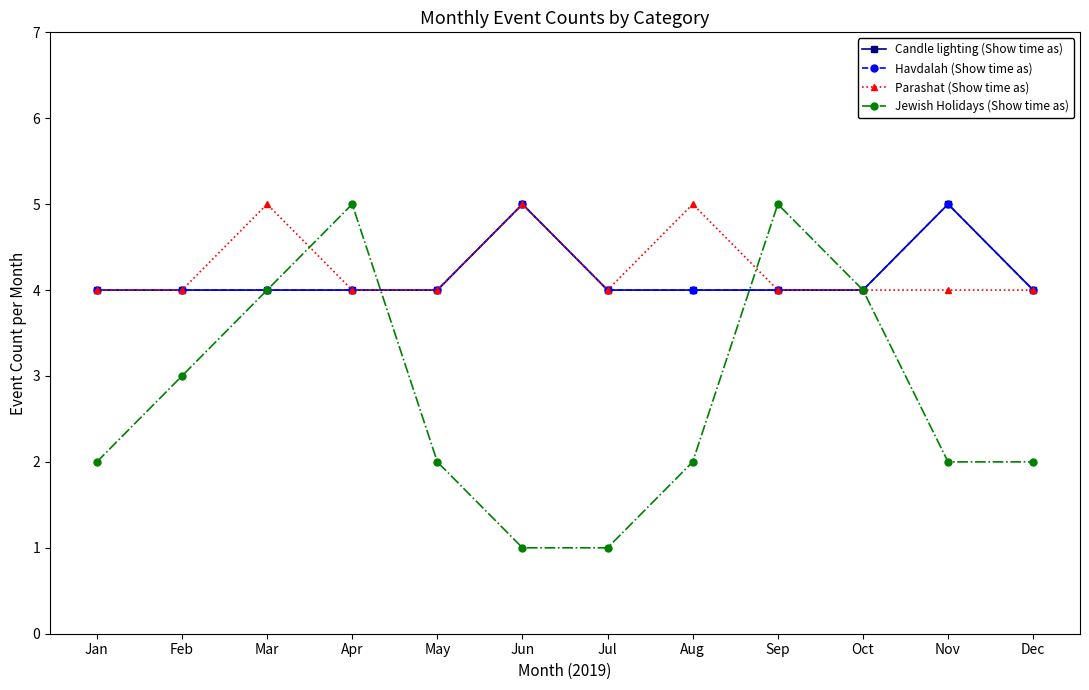

Is this an area chart (filled region under the line)?

No